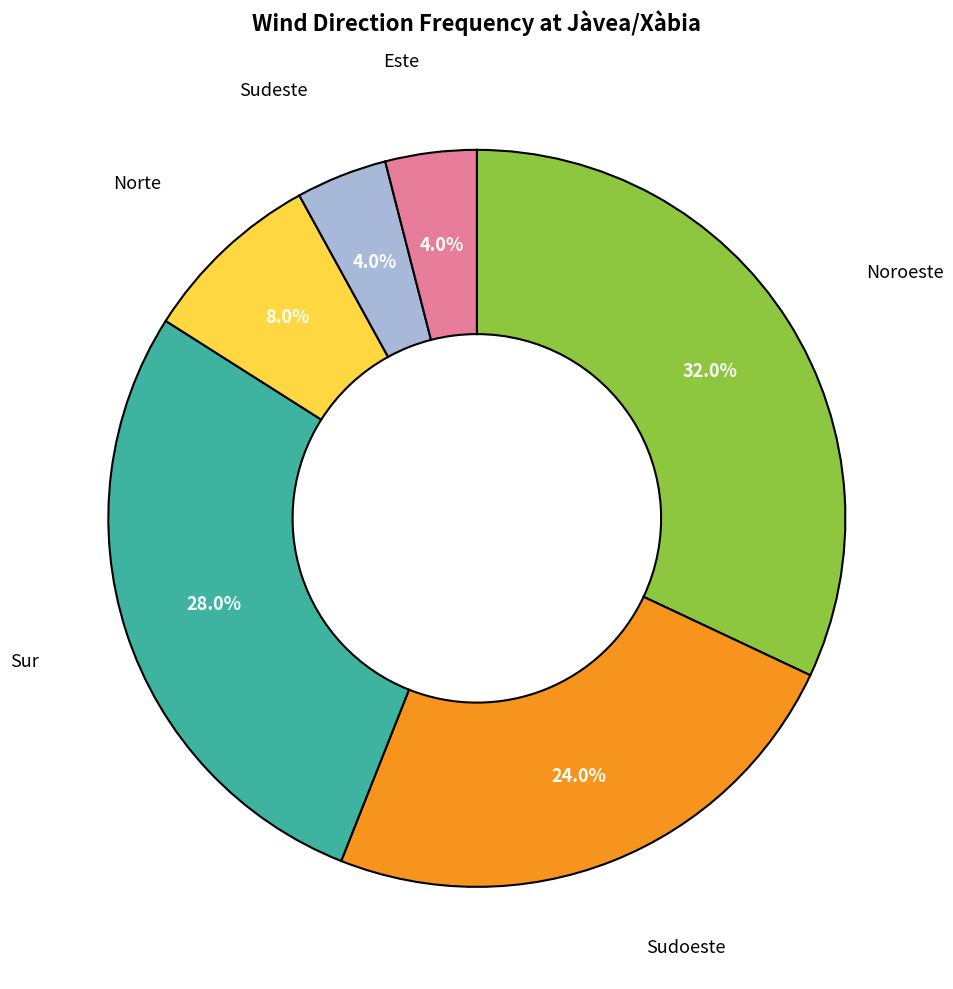

Is there a majority slice in this chart?

No